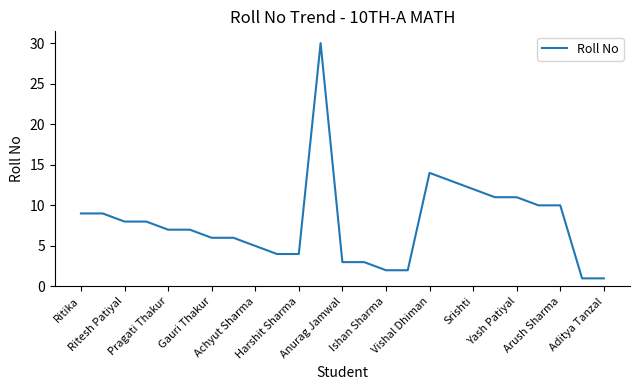

What is the greatest value displayed?

30